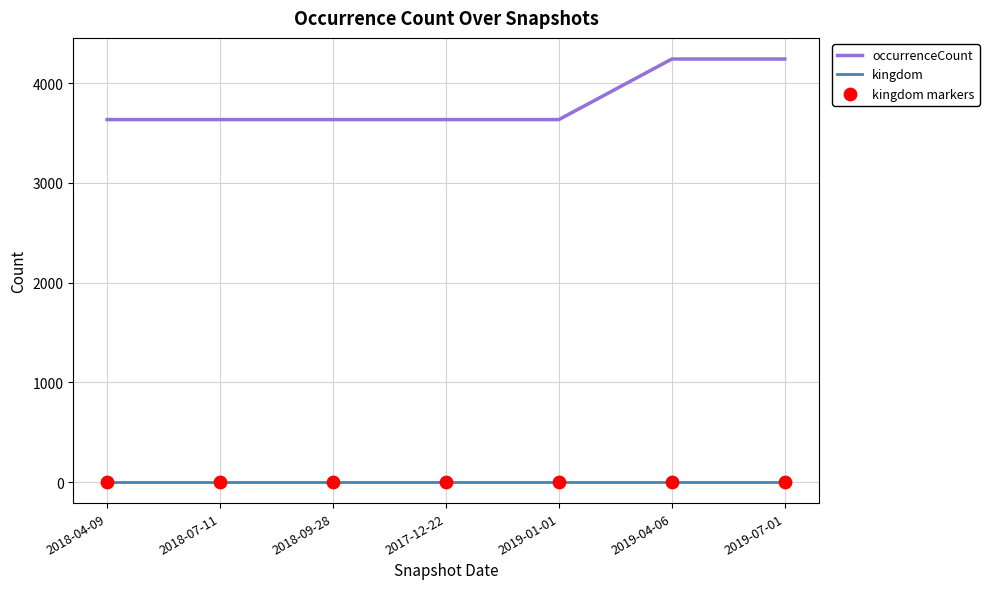

Which series has the largest range (max minus min)?

occurrenceCount